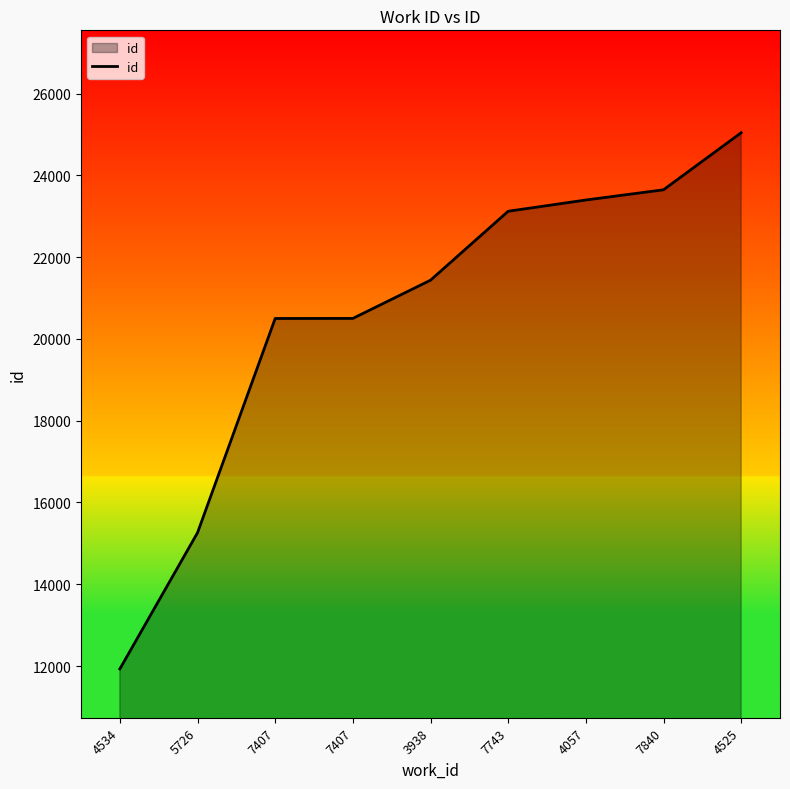

Rank the categories by value from lowest to highest.

4534, 5726, 7407, 7407, 3938, 7743, 4057, 7840, 4525